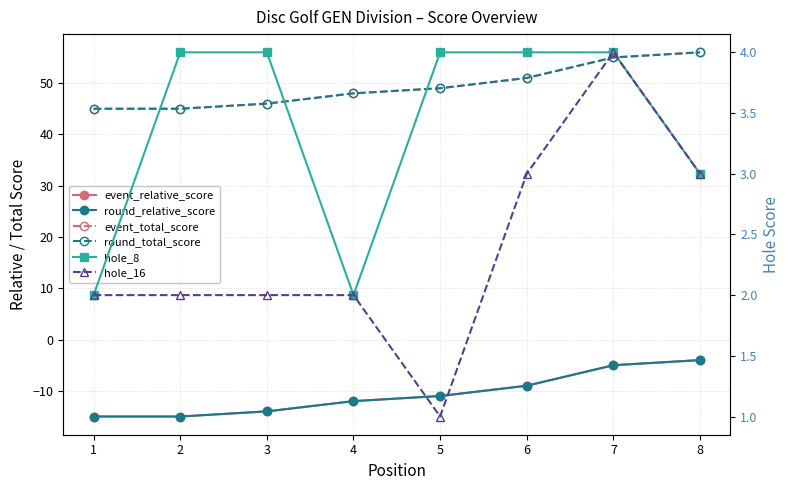

Where is round_relative_score nearest to the value -9?

6